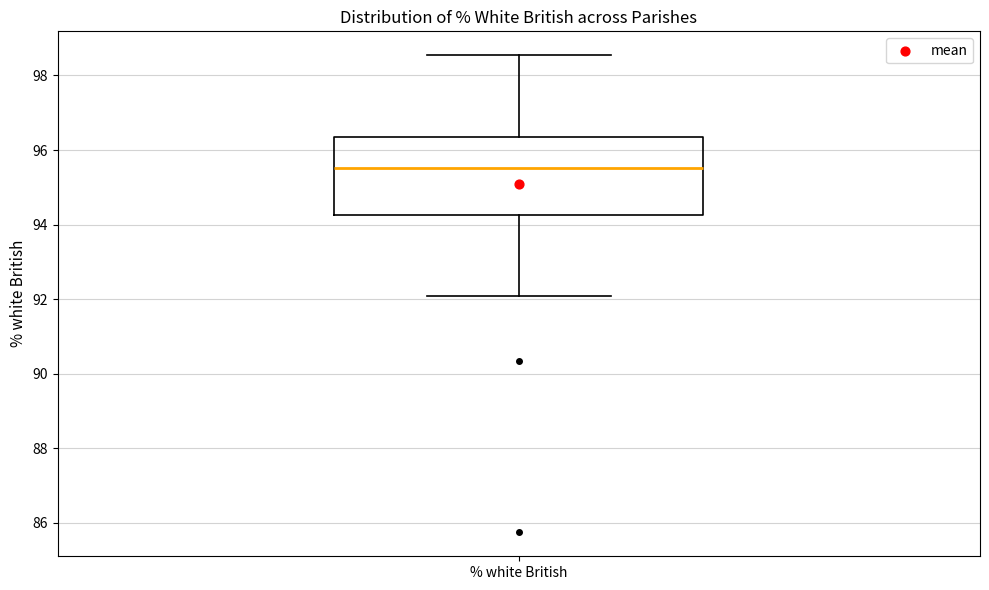

Transcribe this box plot: give where the median line is, the range the box spans, and where the two whiskers end, as read against the y-axis. The values are not printed on the chart, so give them approximately, as read against the axis.

median 95.6, box 94.2 to 96.4, whiskers 92.0 to 98.6